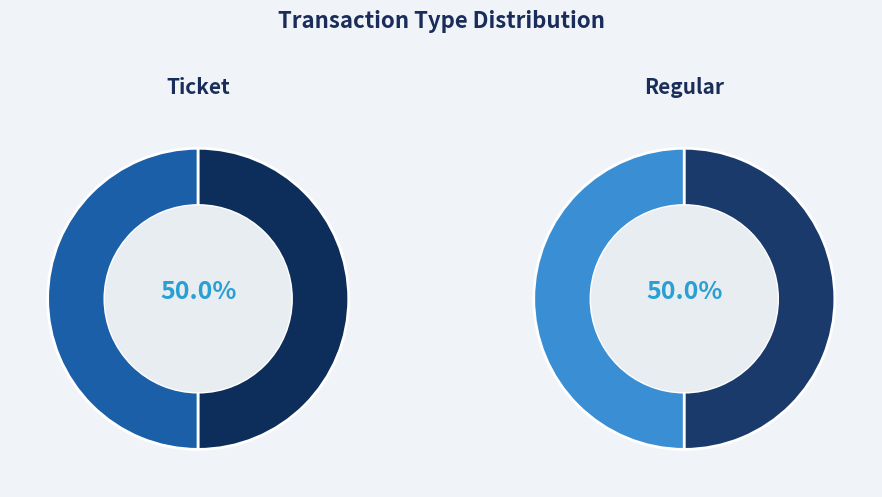

To the nearest percent, what portion does Ticket represent?

50%